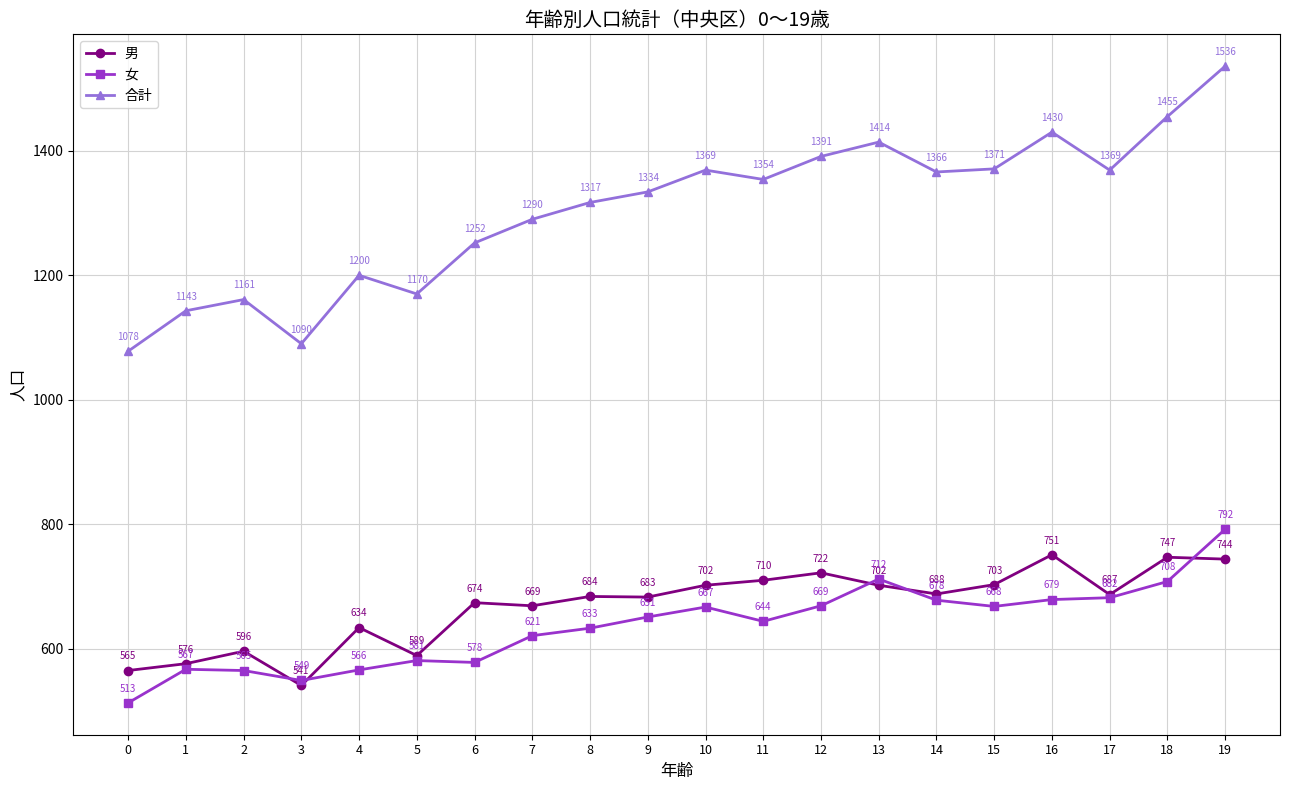

Count the number of data series in this chart.

3